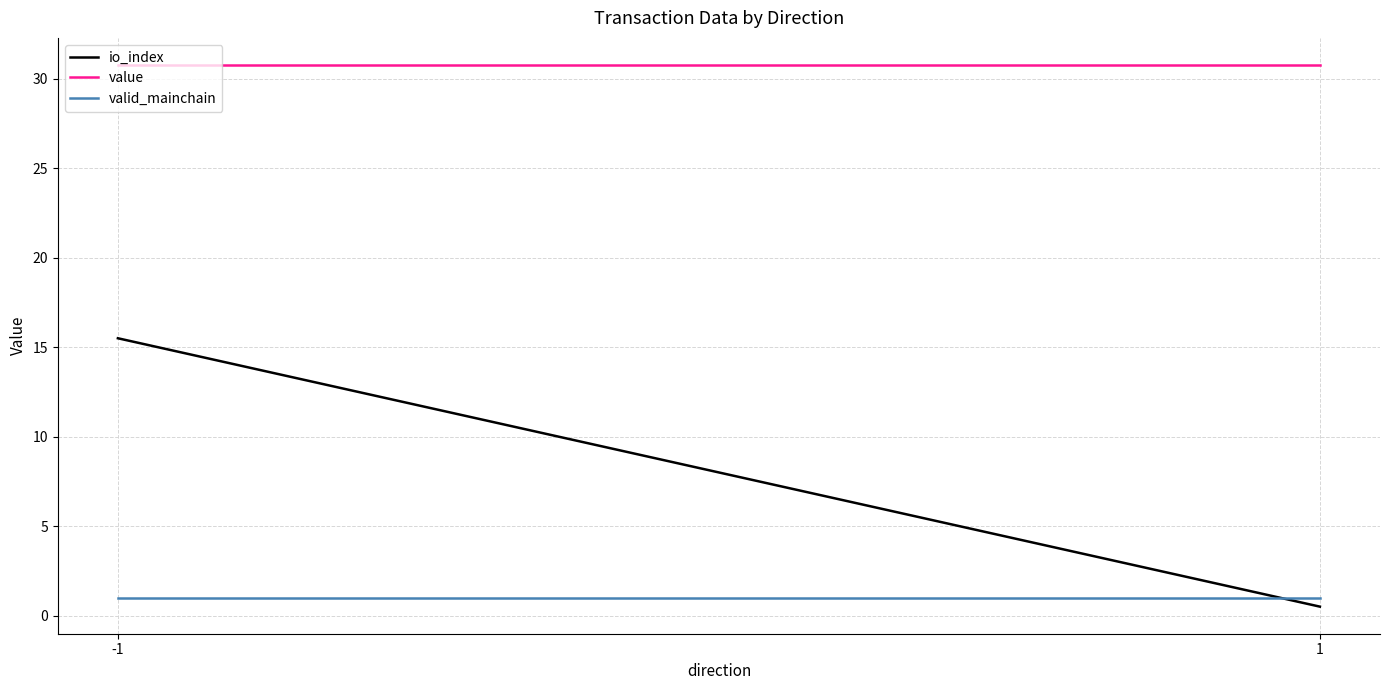

What is the difference between the maximum and minimum values in the io_index series?

15.0